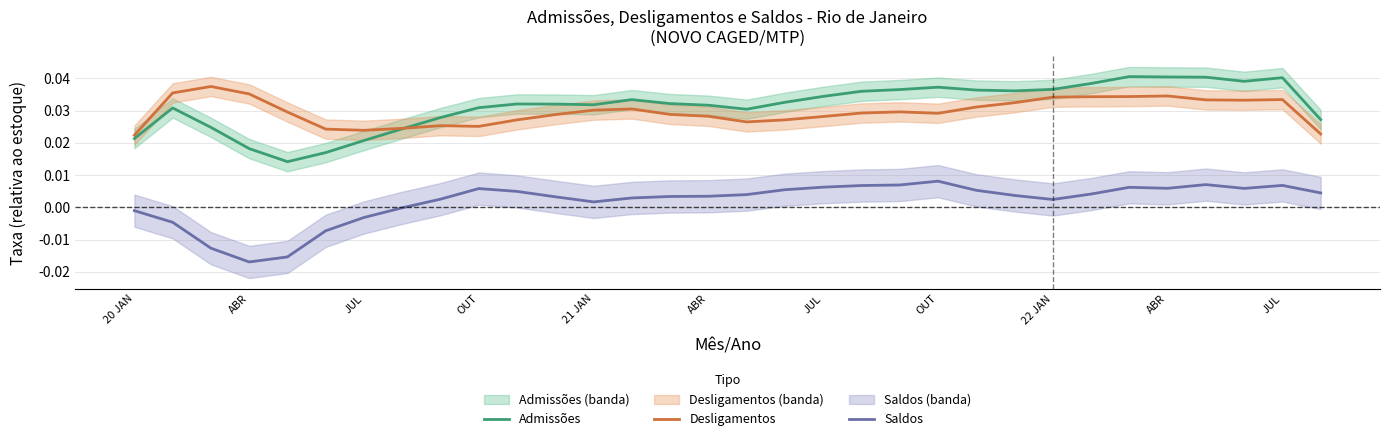

Is it true that Saldos equals -0.0 at JUL?

True